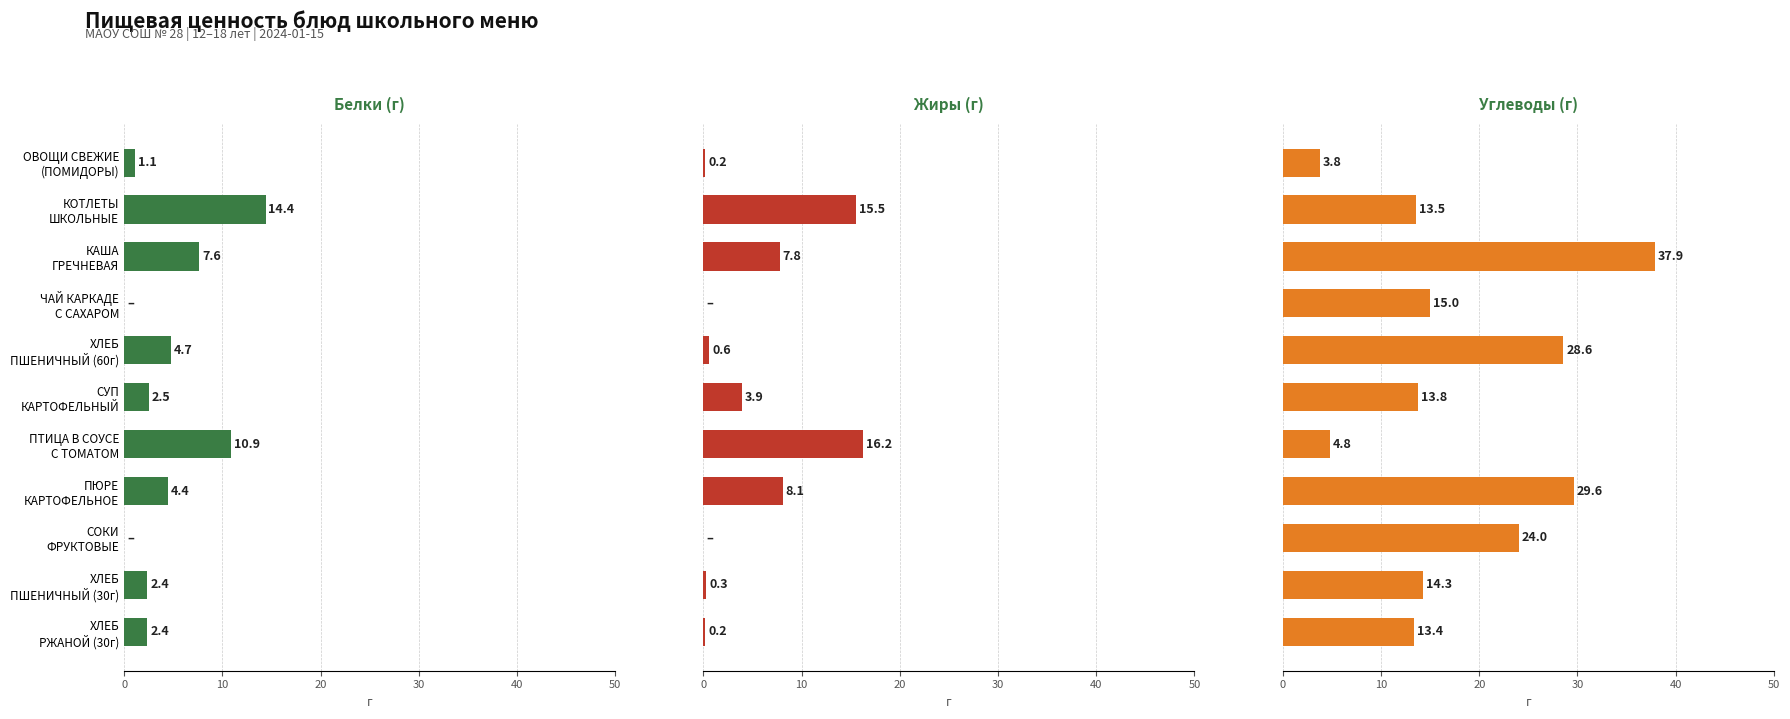

List the series in order of their peak value, highest first.

Углеводы (г), Жиры (г), Белки (г)